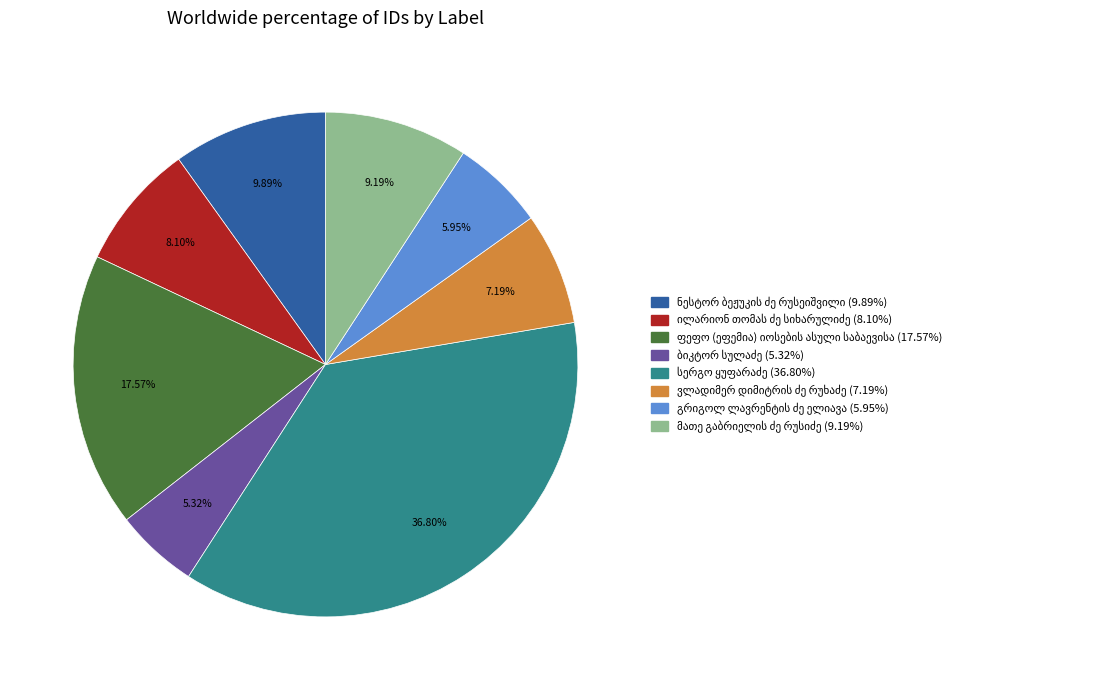

Does any single category account for the majority?

No